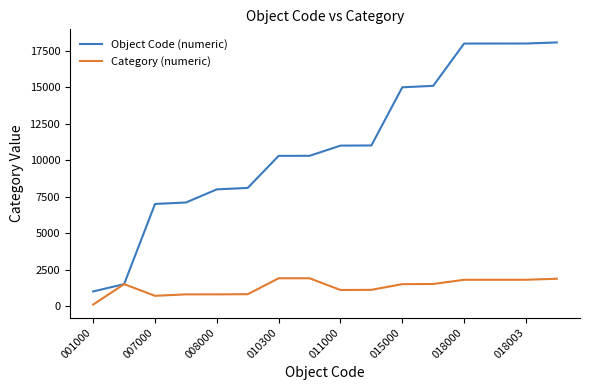

Which series has the largest total across all categories?

Object Code (numeric)